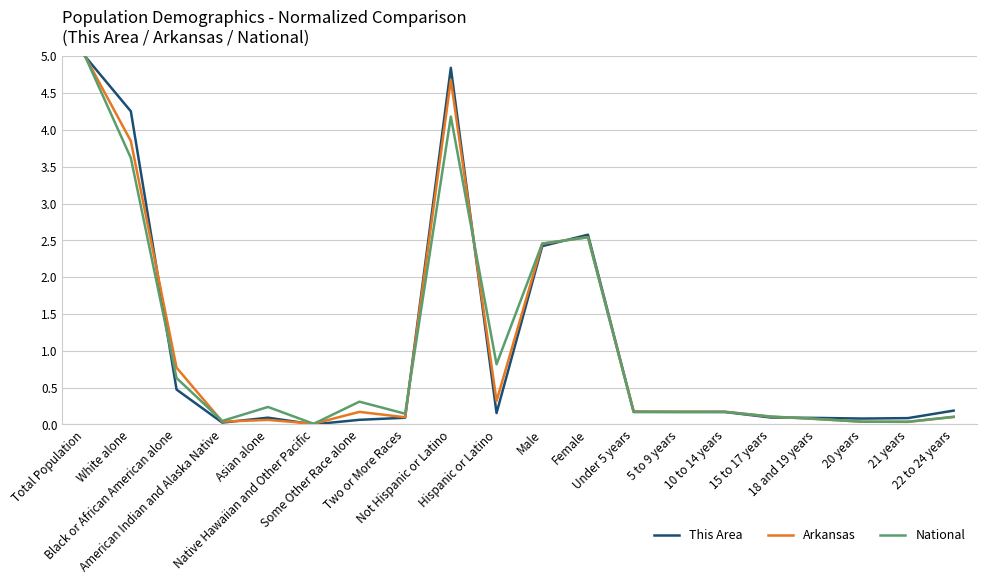

Reading left to right, transcribe all the data shown in this chart.

This Area: 5.0	4.3	0.5	0.0	0.1	0.0	0.1	0.1	4.8	0.2	2.4	2.6	0.2	0.2	0.2	0.1	0.1	0.1	0.1	0.2
Arkansas: 5.0	3.8	0.8	0.0	0.1	0.0	0.2	0.1	4.7	0.3	2.5	2.5	0.2	0.2	0.2	0.1	0.1	0.0	0.0	0.1
National: 5.0	3.6	0.6	0.0	0.2	0.0	0.3	0.1	4.2	0.8	2.5	2.5	0.2	0.2	0.2	0.1	0.1	0.0	0.0	0.1